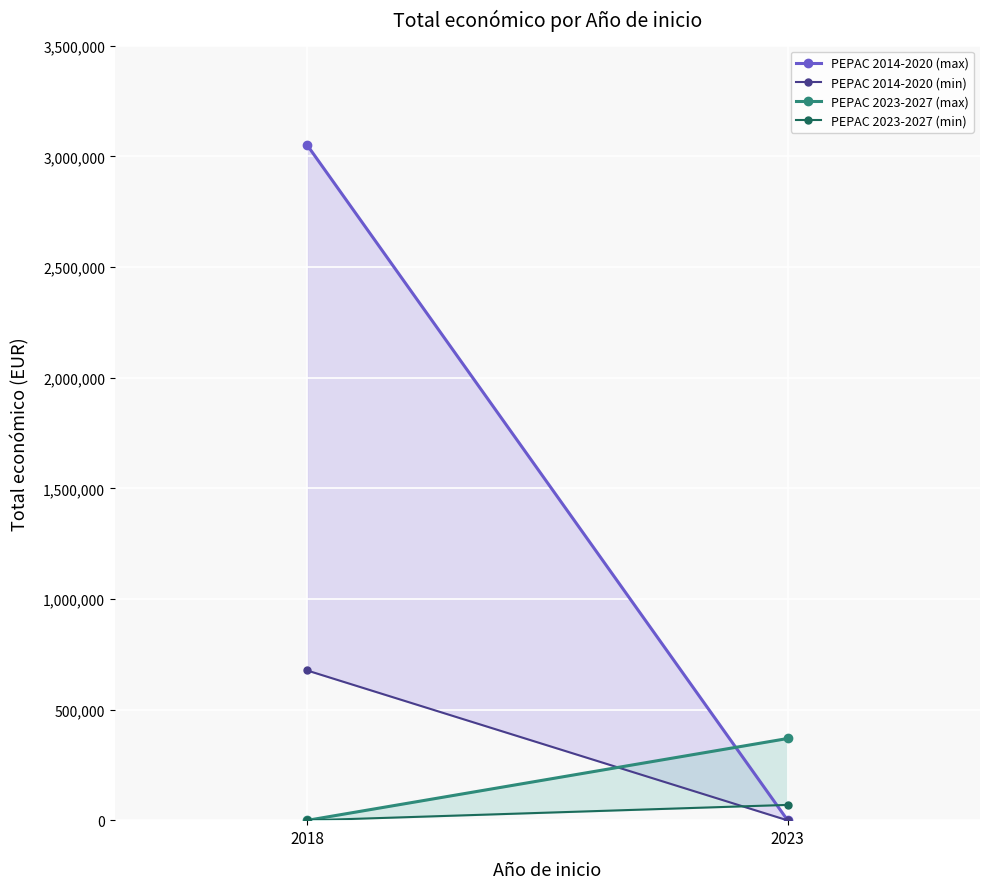

Reading left to right, what are all the values shown in this chart?

PEPAC 2014-2020 (max): 3051573	0
PEPAC 2014-2020 (min): 677425	0
PEPAC 2023-2027 (max): 0	370000
PEPAC 2023-2027 (min): 0	70000